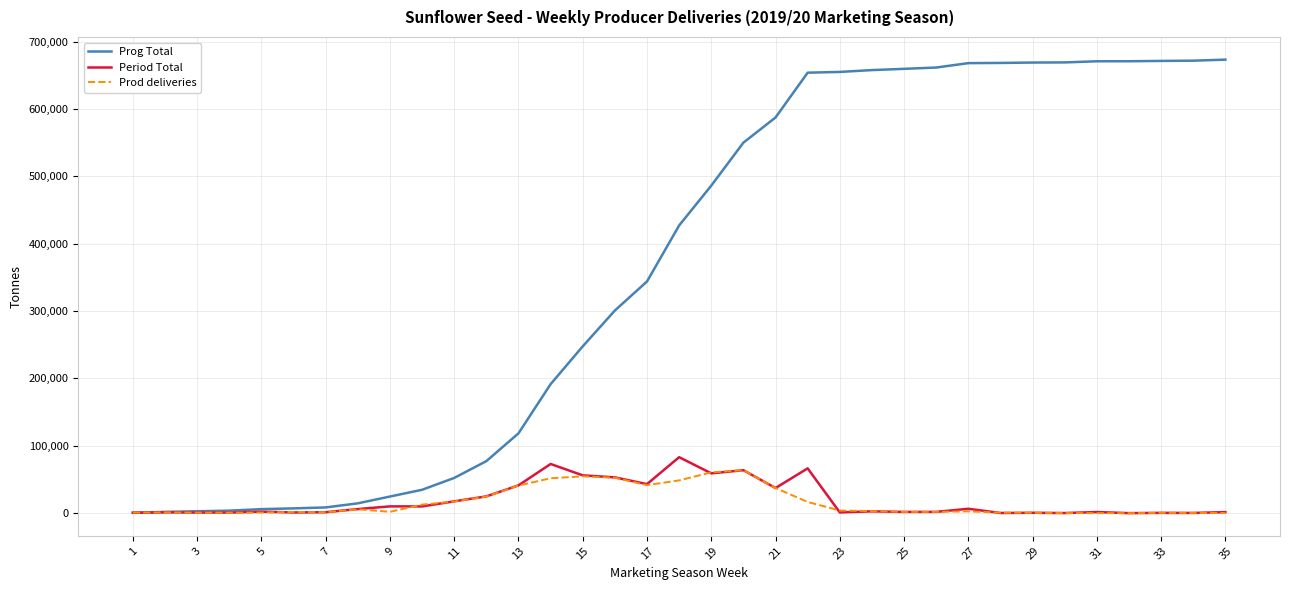

What is the highest value of the Prod deliveries series?

63782